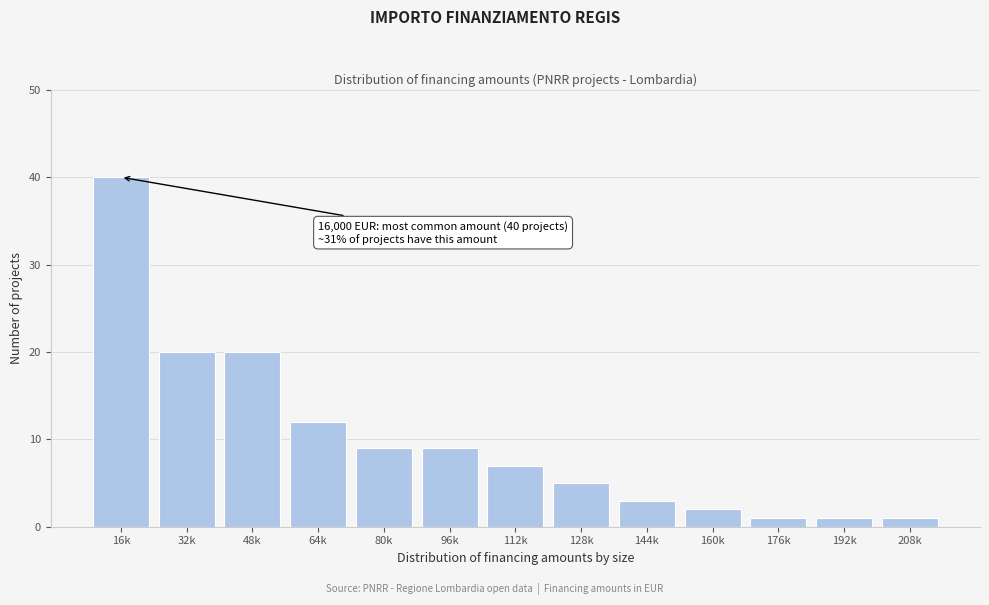

Reading right to left, transcribe all the data shown in this chart.

208k=1	192k=1	176k=1	160k=2	144k=3	128k=5	112k=7	96k=9	80k=9	64k=12	48k=20	32k=20	16k=40